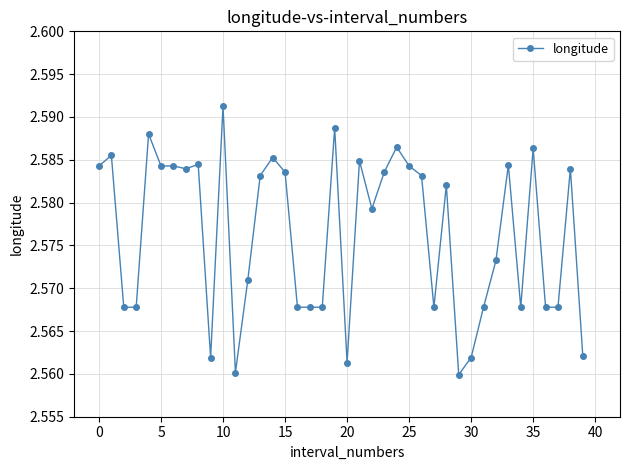

True or false: the data has more than 2 interior local peaks.

True